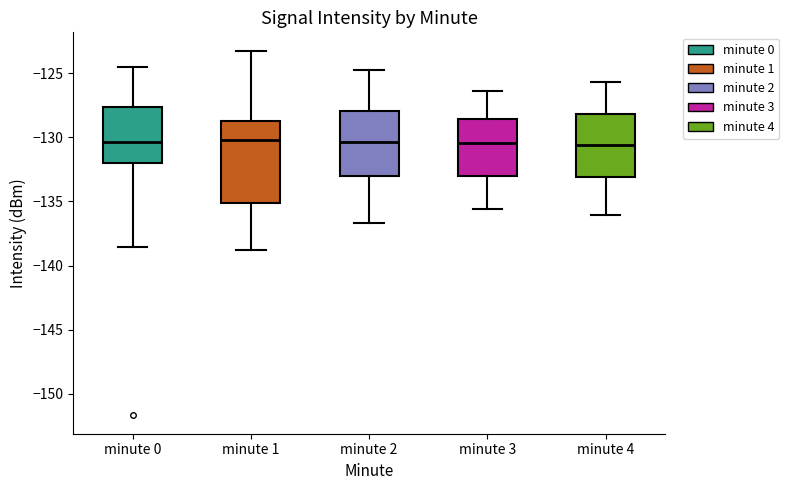

Where does the upper whisker of the box for minute 1 end on the y-axis? The values are not printed on the chart, so give them approximately, as read against the axis.

-123.0